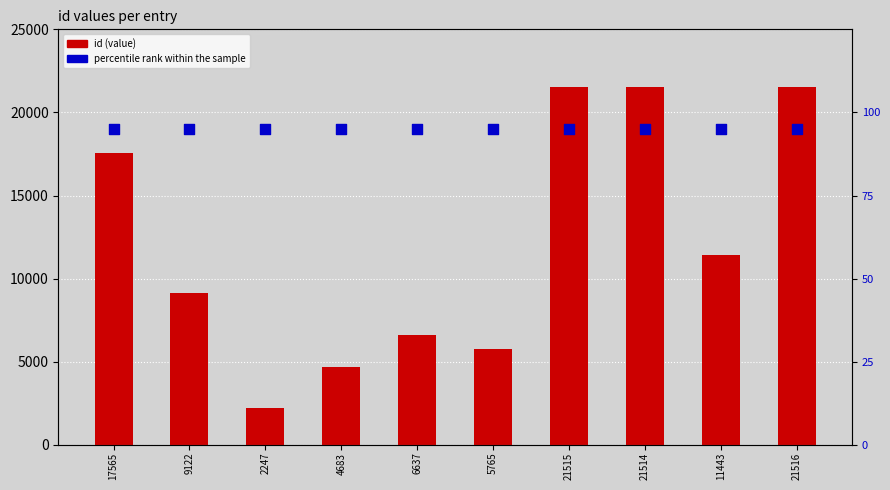

At how many categories does at least one series exceed 6518?

7